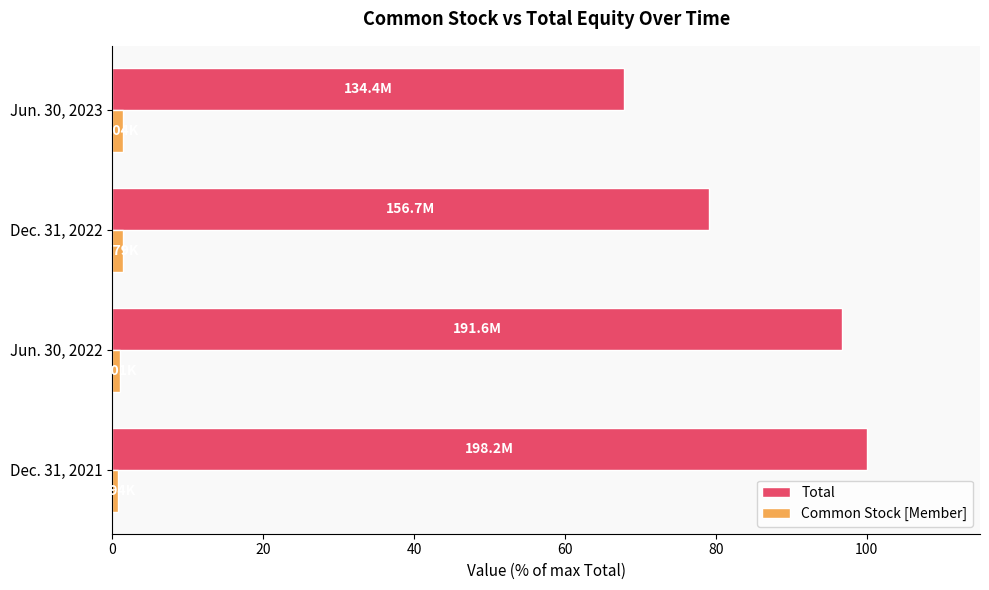

Which series has the widest spread of values?

Total